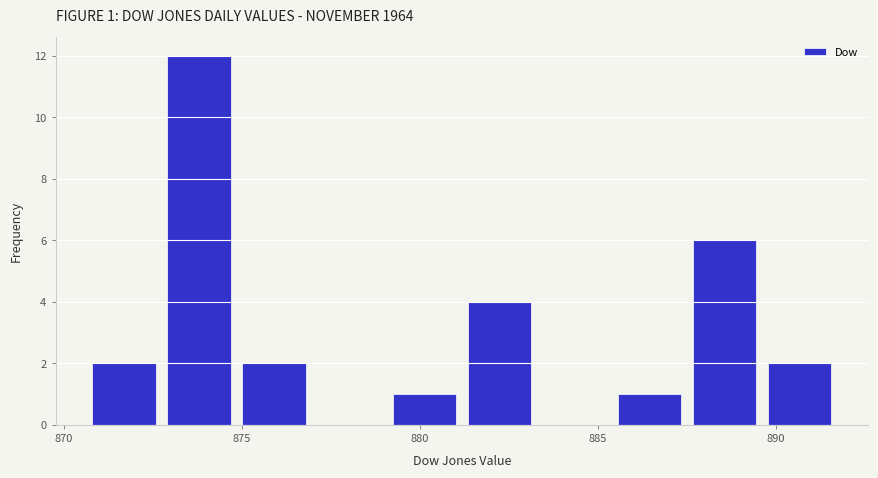

Over which range of the x-axis is the bar tallest?

872.5 to 875.0